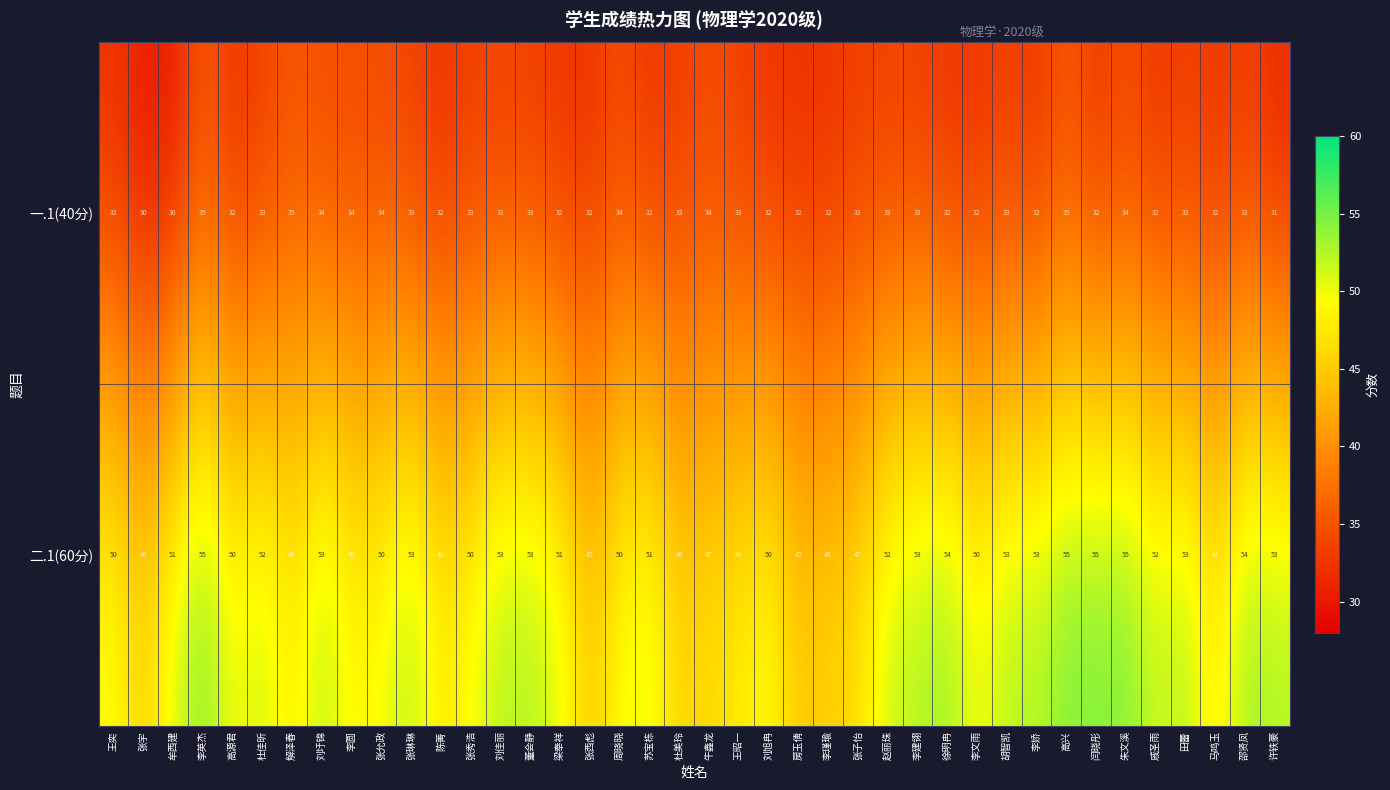

How many data points in 一.1(40分) are less than 33?

18